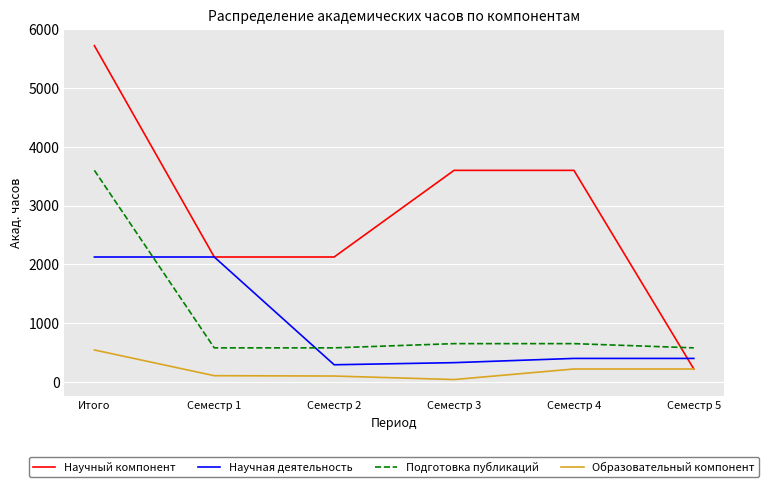

Between Итого and Семестр 2, which series saw the biggest shift?

Научный компонент